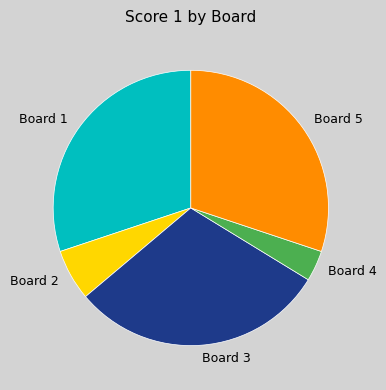

True or false: Board 4 accounts for 4% of the total.

True